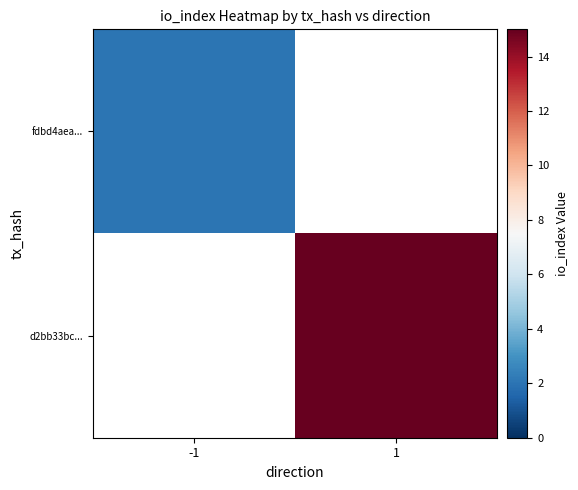

List the labels in order of fdbd4aea... value, smallest first.

-1, 1